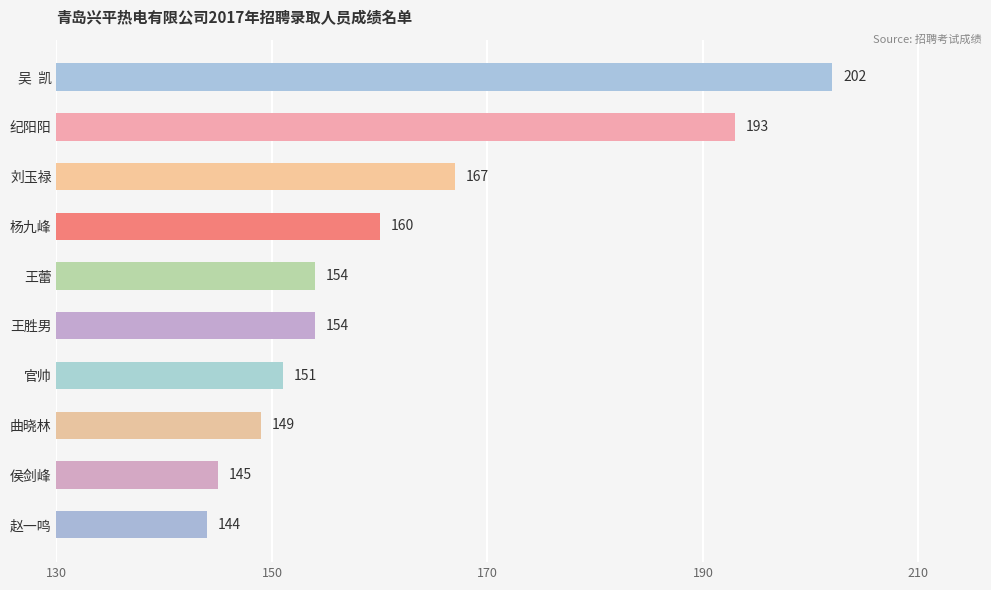

What is the value of the 6th bar from the top?

154